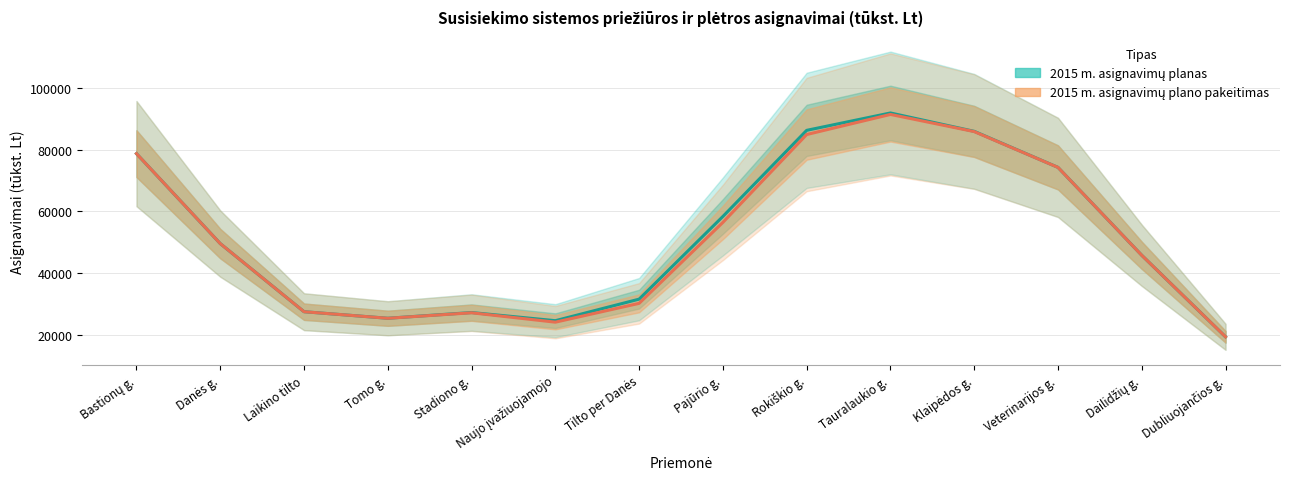

True or false: 2015 m. asignavimų planas has a value of 49789.7 at Klaipėdos g..

False